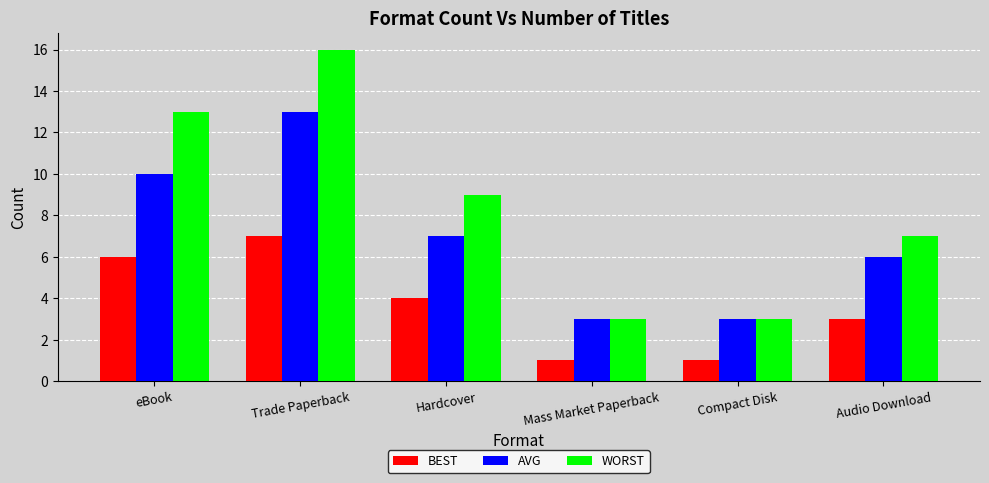

How many bars are there in total?

18